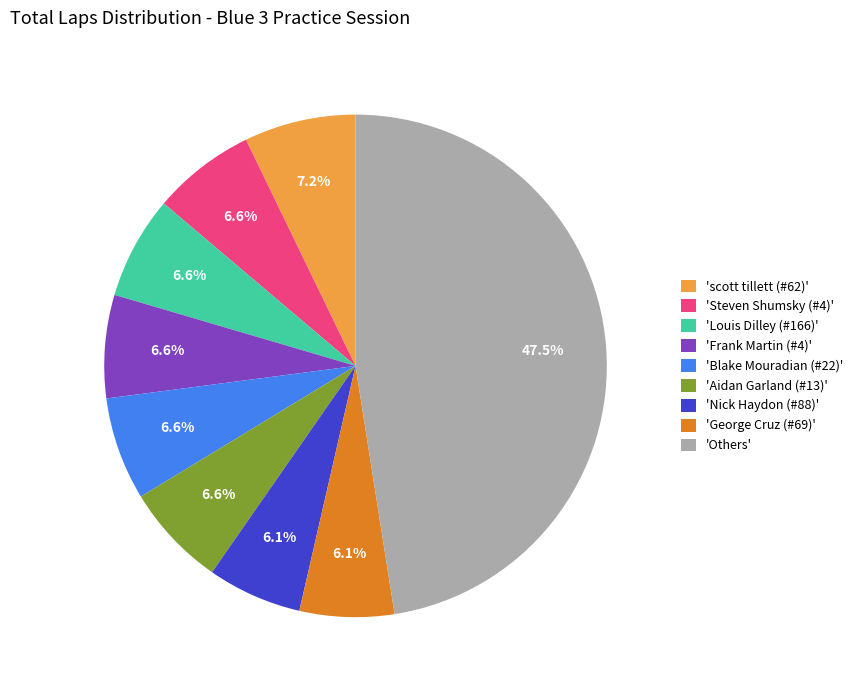

What is the ratio of the value at 'scott tillett (#62)' to the value at 'Frank Martin (#4)'?

1.1